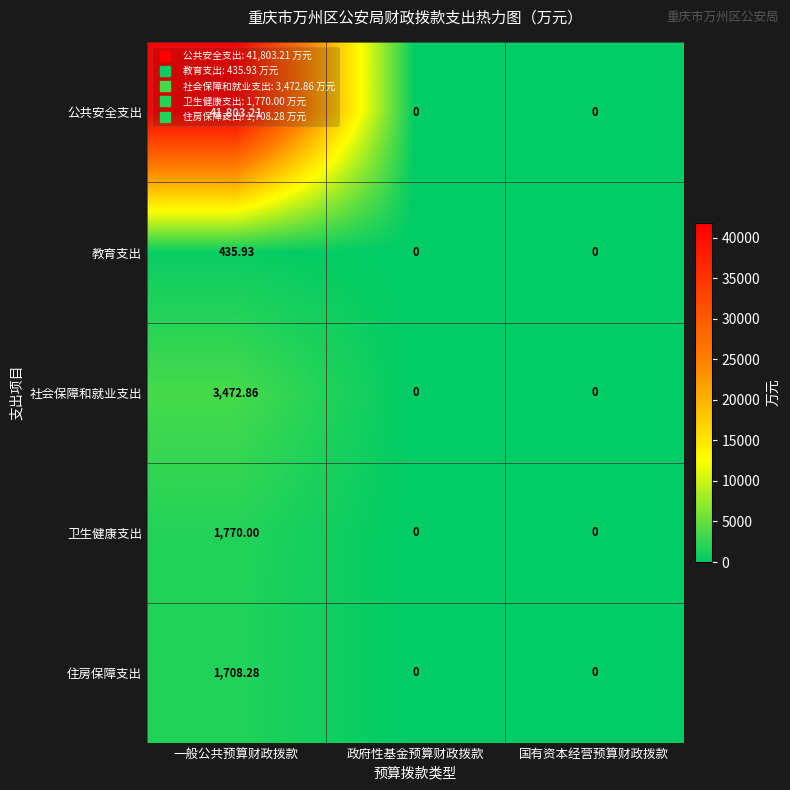

Count the number of data series in this chart.

5